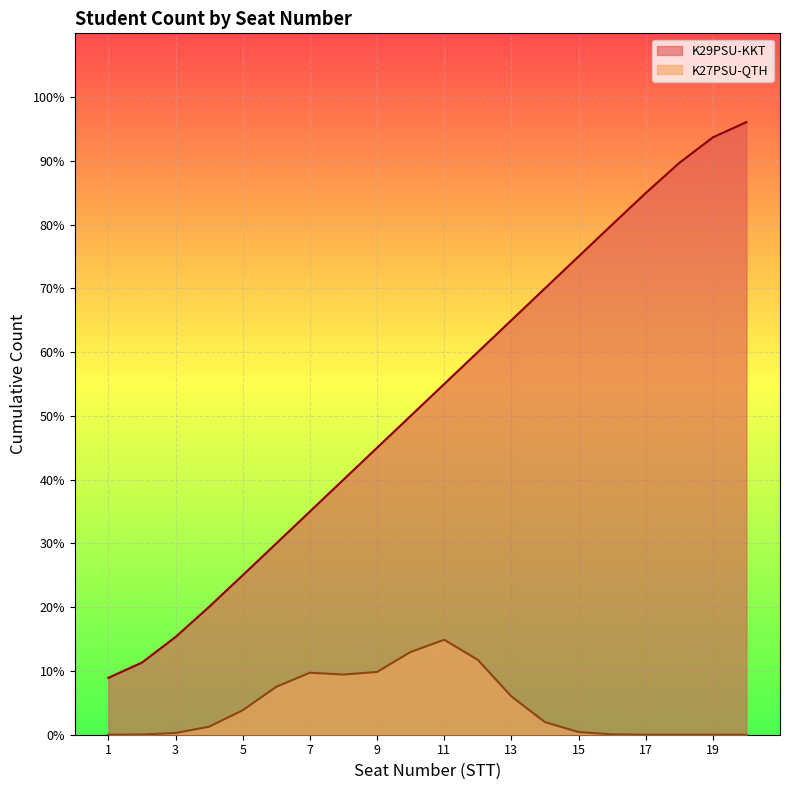

Which category has the highest value across all series?

20